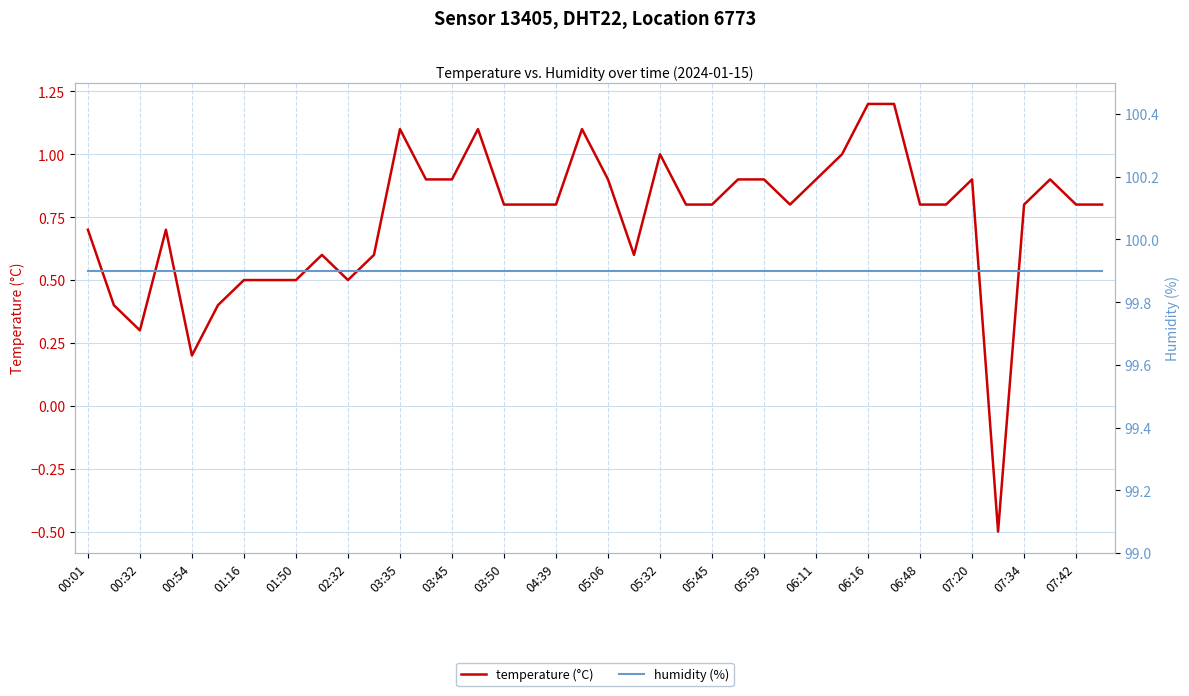

The temperature (°C) series shows 0.9 at 05:06. True or false?

True